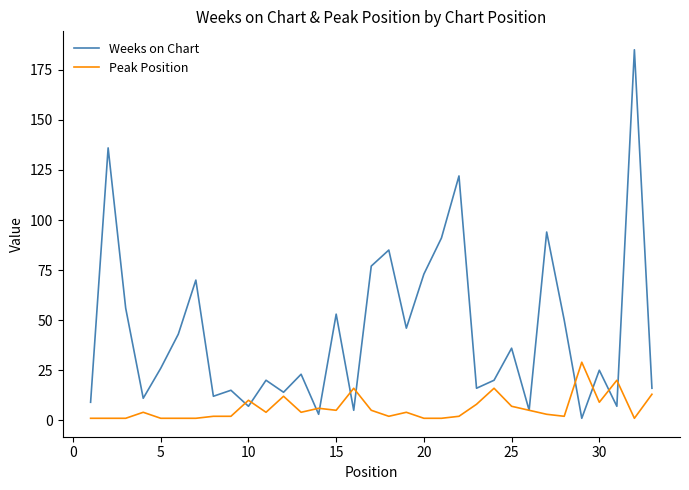

In Weeks on Chart, how many points are lower than both neighbors (excluding endpoints)?

11